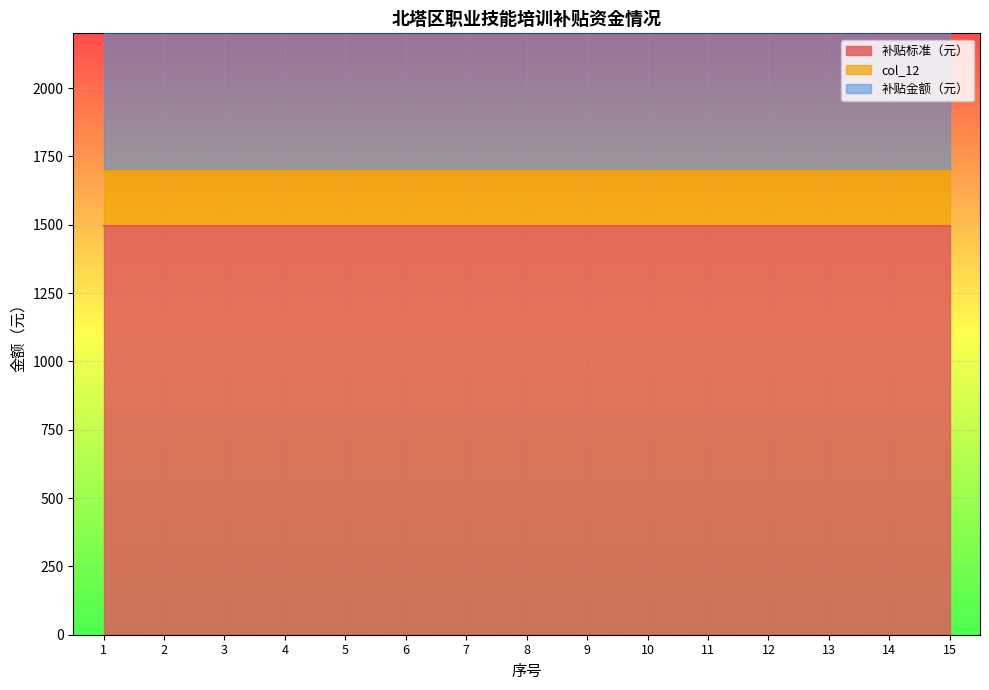

What is the highest value of the col_12 series?

200